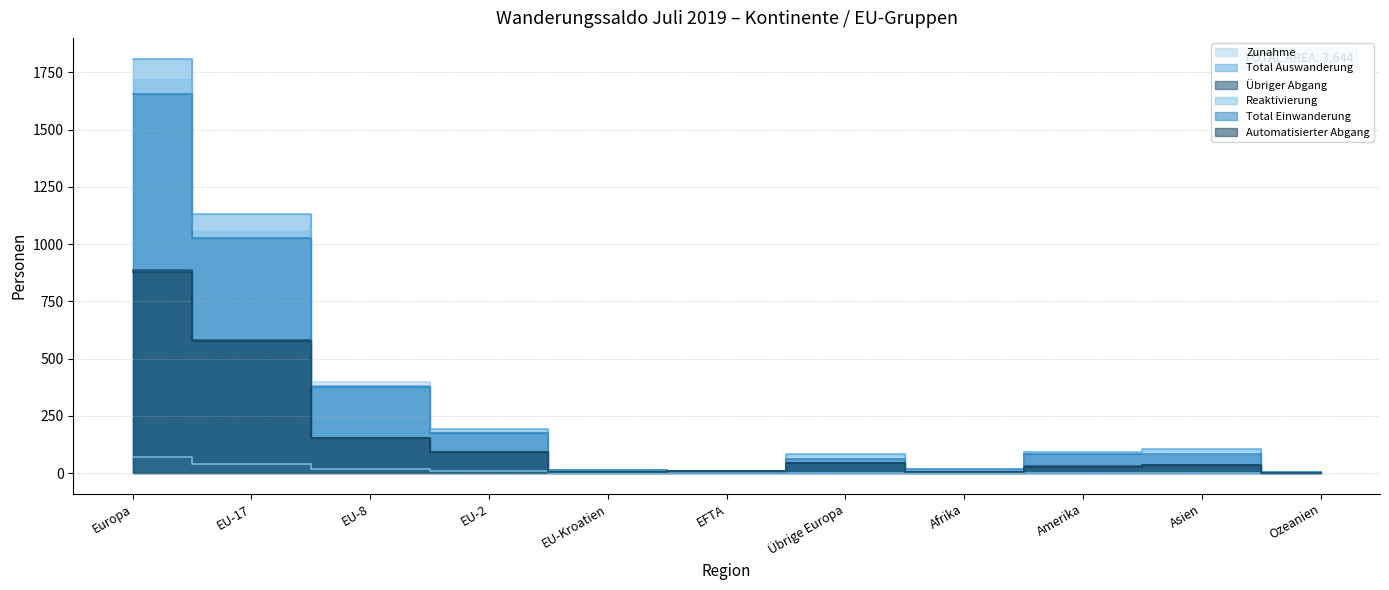

Which category has the lowest value in the Automatisierter Abgang series?

Ozeanien